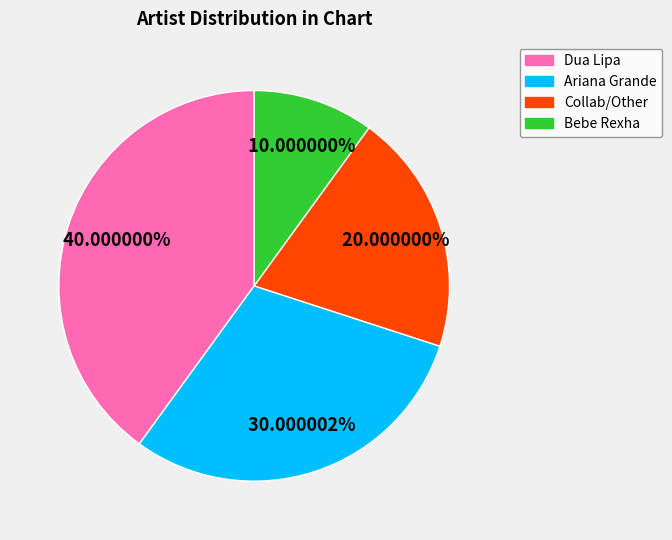

Is there any slice that represents more than half of the pie?

No